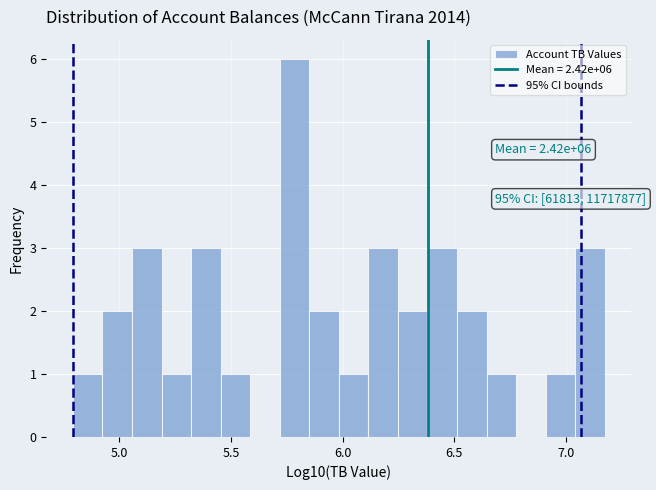

Read against the x-axis, roughly where is the centre of the tallest bar?

5.80